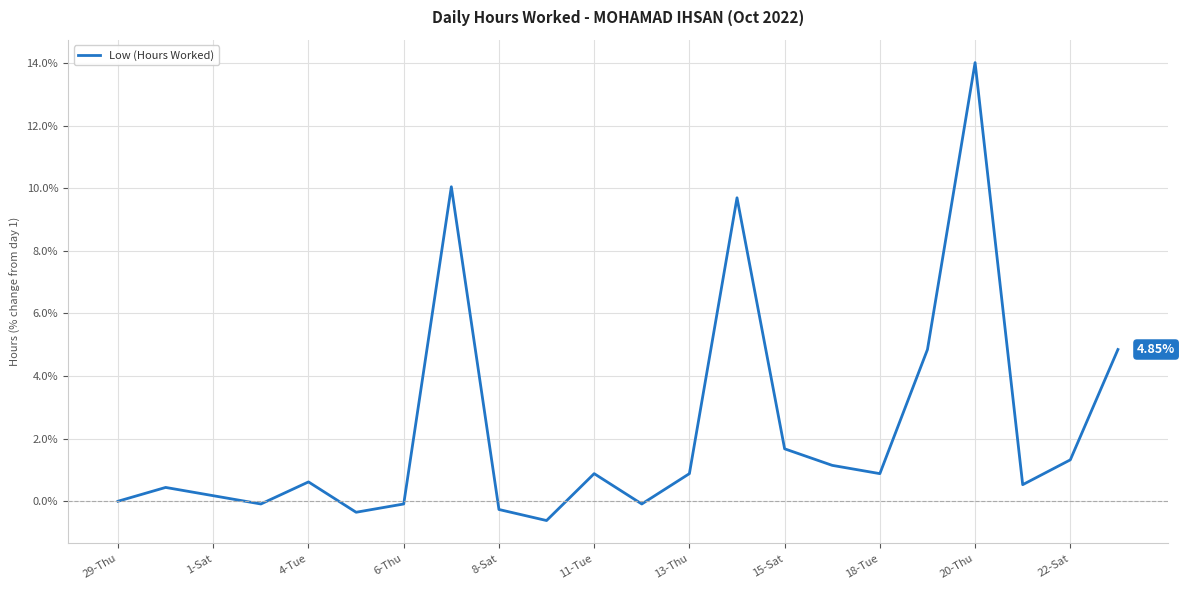

Reading right to left, extract all data points from this chart.

4.8	1.3	0.5	14.0	4.8	0.9	1.1	1.7	9.7	0.9	-0.1	0.9	-0.6	-0.3	10.0	-0.1	-0.4	0.6	-0.1	0.2	0.4	0.0